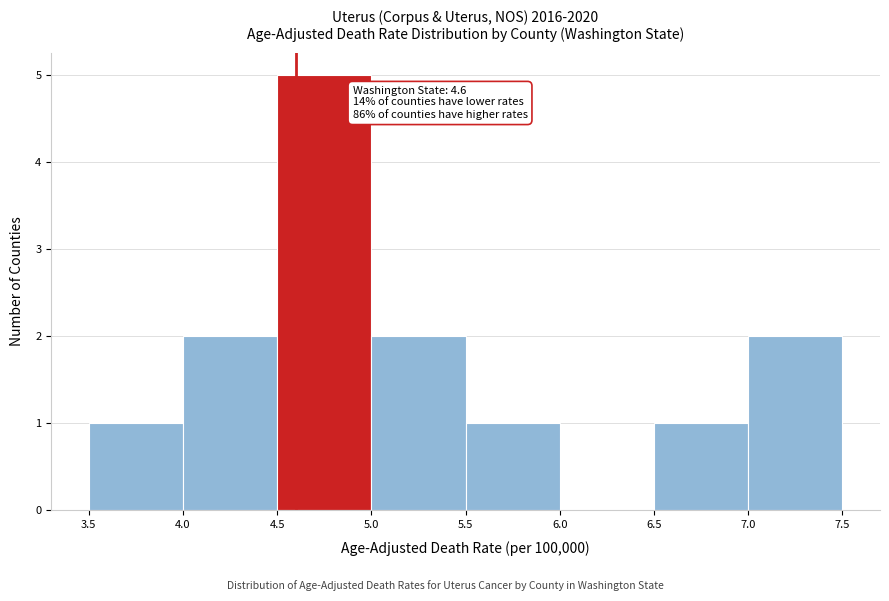

Over which range of the x-axis is the bar tallest?

4.5 to 5.0